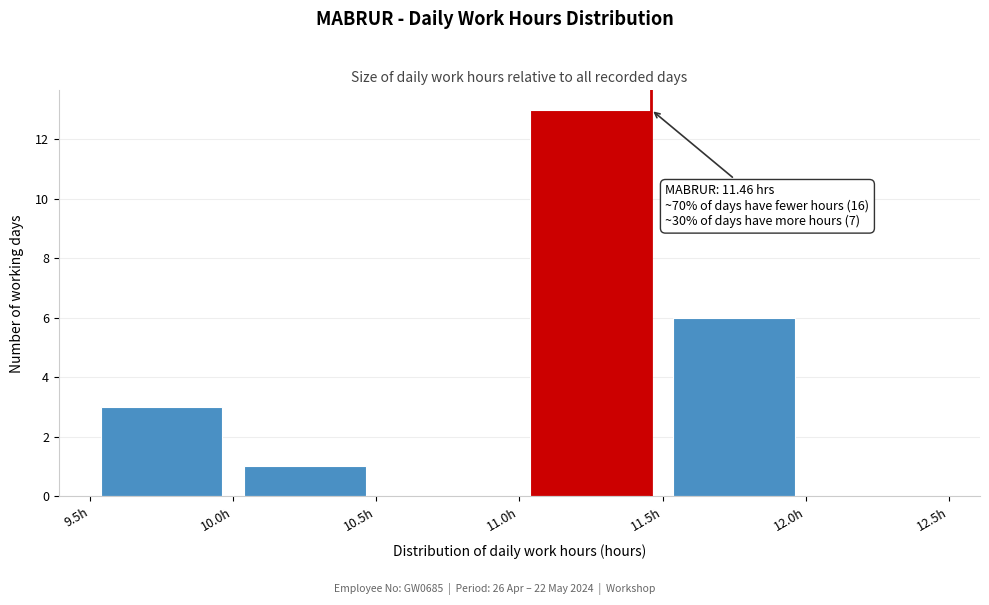

Which range on the x-axis has the tallest bar?

11.0 to 11.5